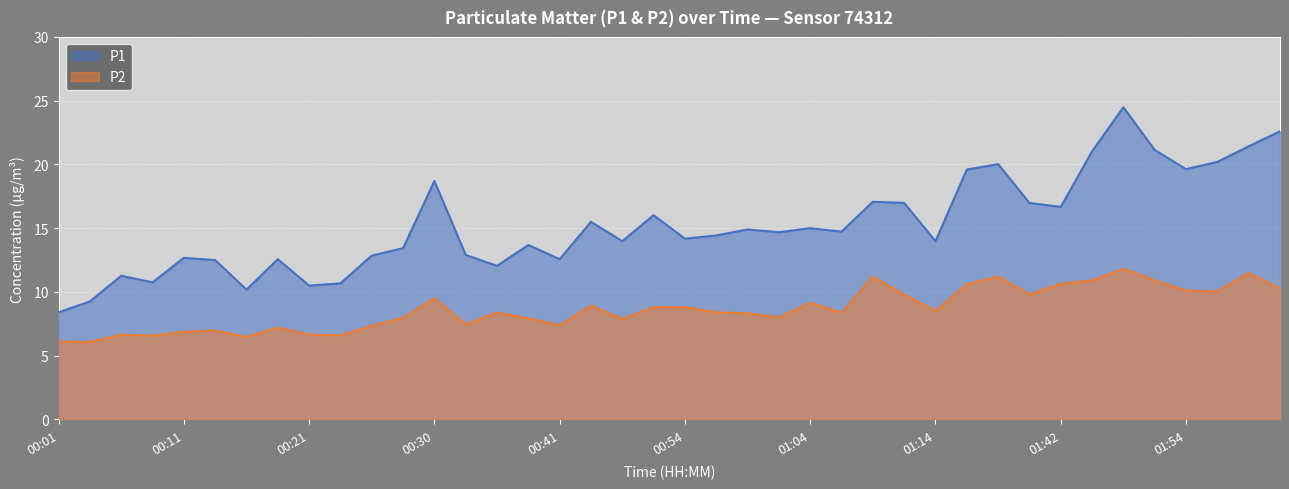

Rank the series at 00:23 from lowest to highest value.

P2, P1